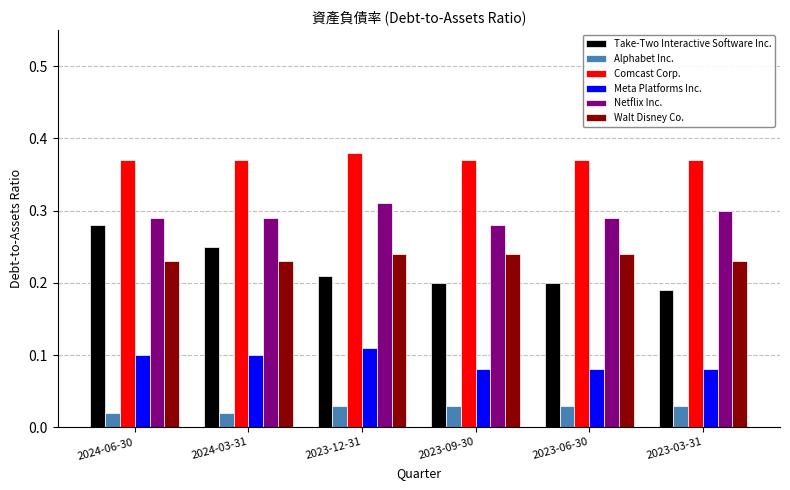

At 2023-03-31, list the series in order from smallest to largest.

Alphabet Inc., Meta Platforms Inc., Take-Two Interactive Software Inc., Walt Disney Co., Netflix Inc., Comcast Corp.